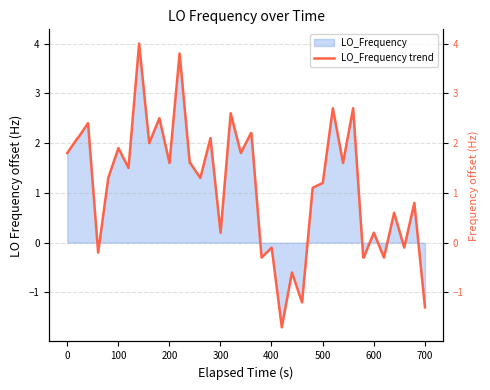

What is the minimum value for LO_Frequency?

-1.7